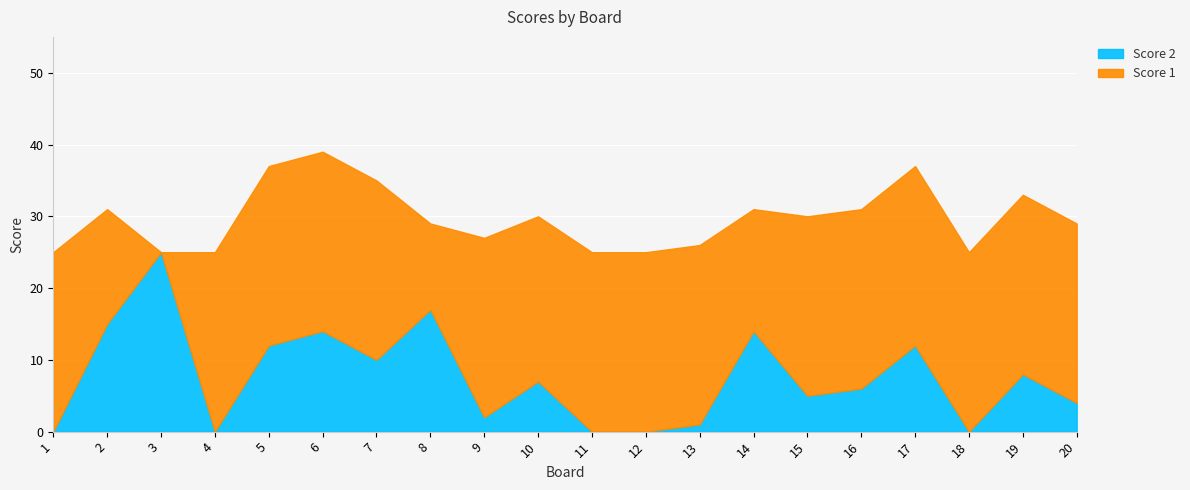

List the labels in order of Score 2 value, largest first.

3, 8, 2, 6, 14, 5, 17, 7, 19, 10, 16, 15, 20, 9, 13, 1, 4, 11, 12, 18